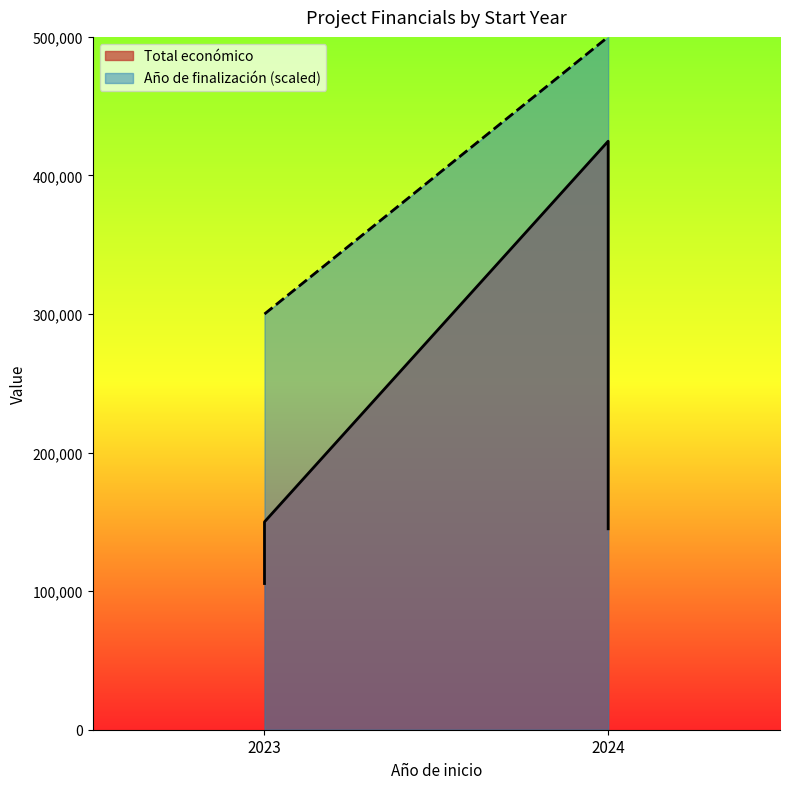

True or false: Total económico has a value of 165282 at 2024.

False